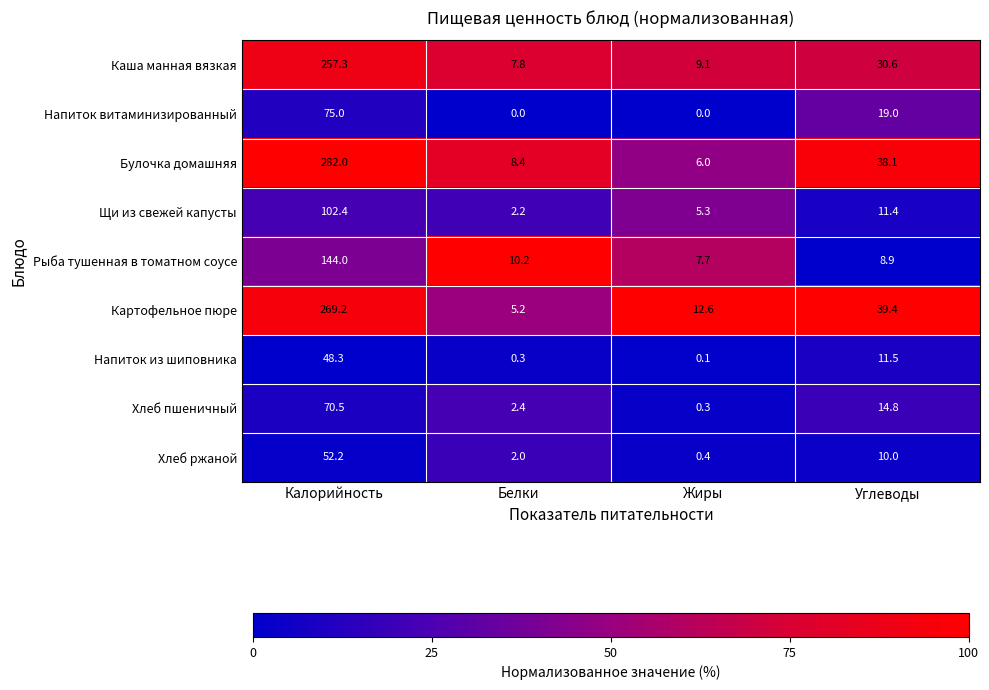

Rank the categories by Напиток из шиповника value from highest to lowest.

Калорийность, Углеводы, Белки, Жиры